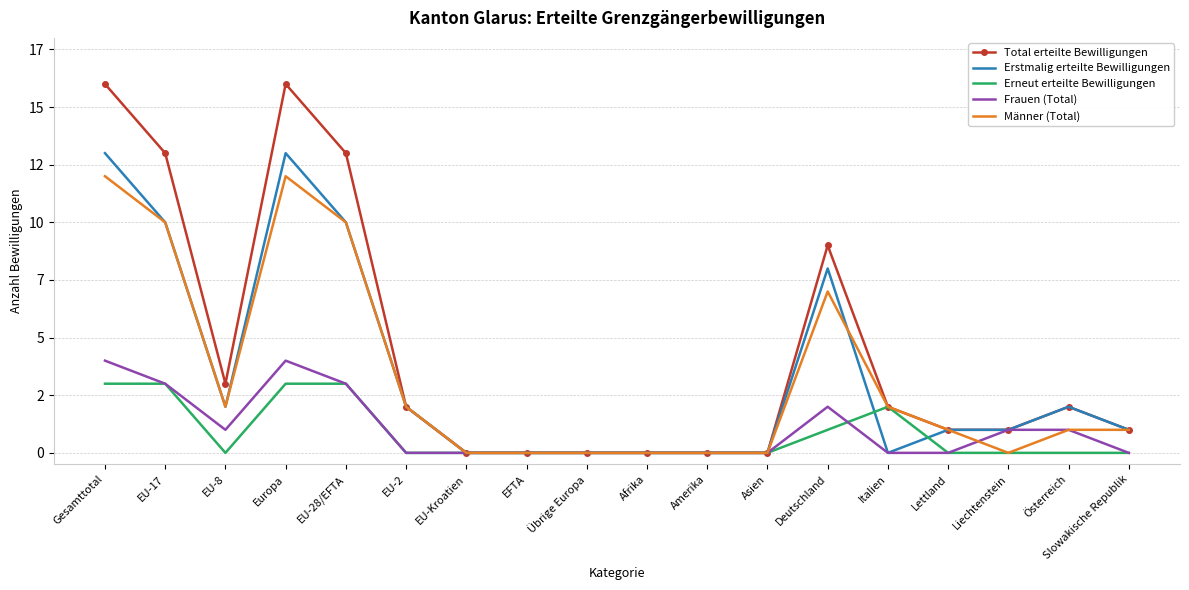

What is the label of the 2nd point from the right?

Österreich